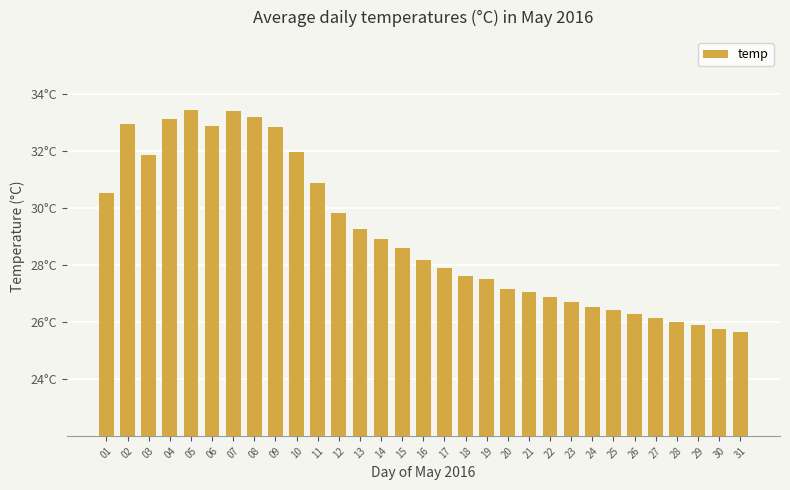

List the labels in order of value, smallest first.

31, 30, 29, 28, 27, 26, 25, 24, 23, 22, 21, 20, 19, 18, 17, 16, 15, 14, 13, 12, 01, 11, 03, 10, 09, 06, 02, 04, 08, 07, 05